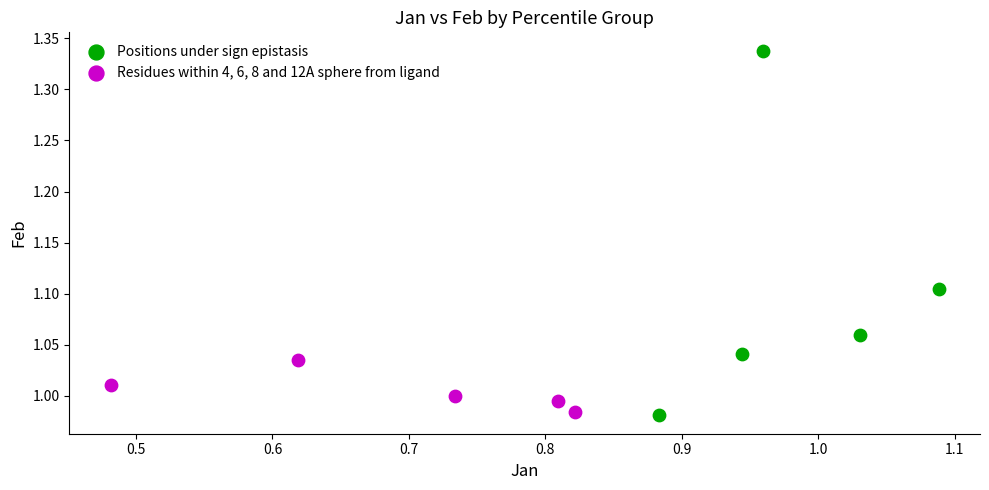

Which series has the largest Y range (max minus min)?

Positions under sign epistasis